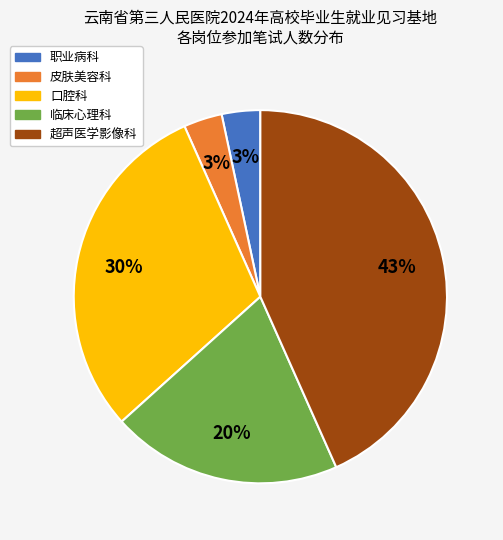

Is there a majority slice in this chart?

No